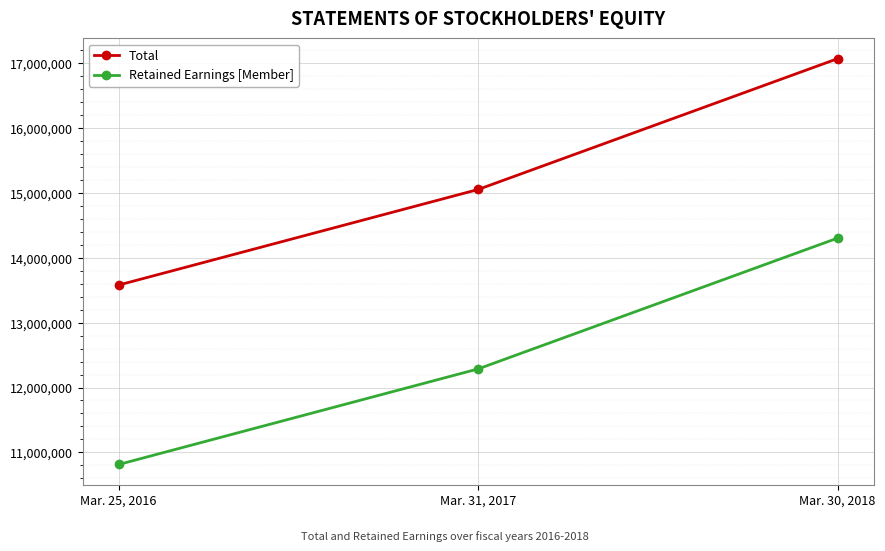

What is the value of the Total point at the 1st from the left?

13580568